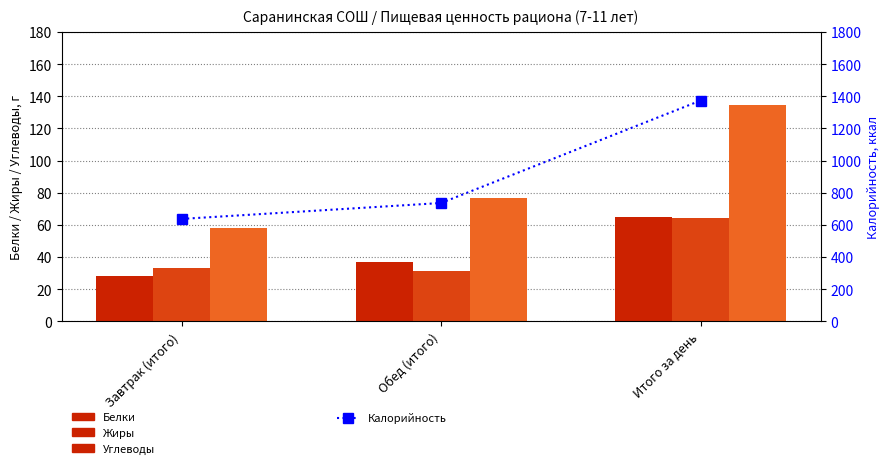

What is the lowest value of the Жиры series?

31.6